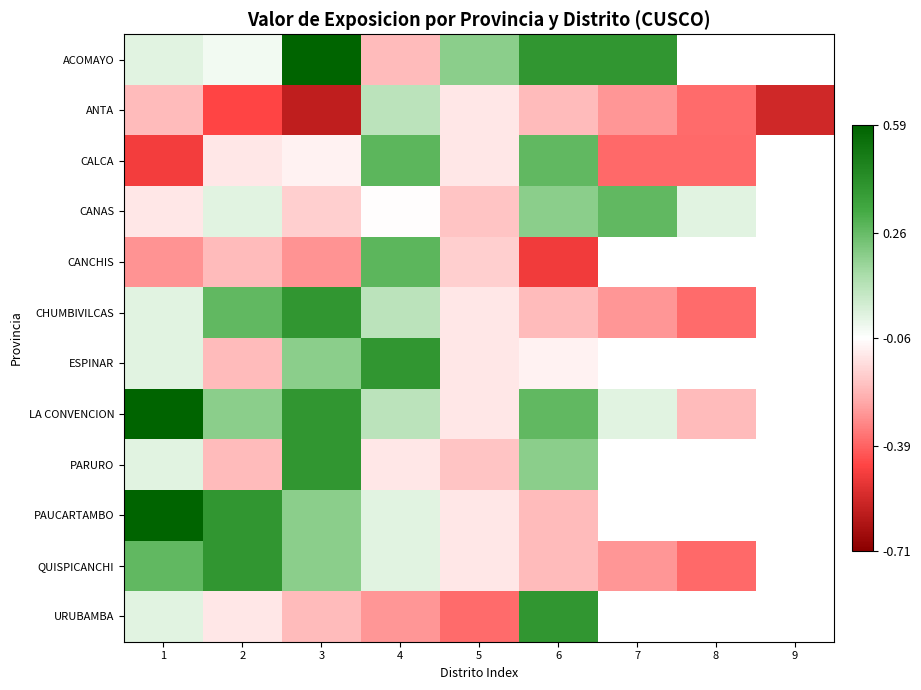

Rank the series by their maximum value, from lowest to highest.

ANTA, CANAS, CALCA, CANCHIS, CHUMBIVILCAS, ESPINAR, PARURO, QUISPICANCHI, URUBAMBA, ACOMAYO, LA CONVENCION, PAUCARTAMBO